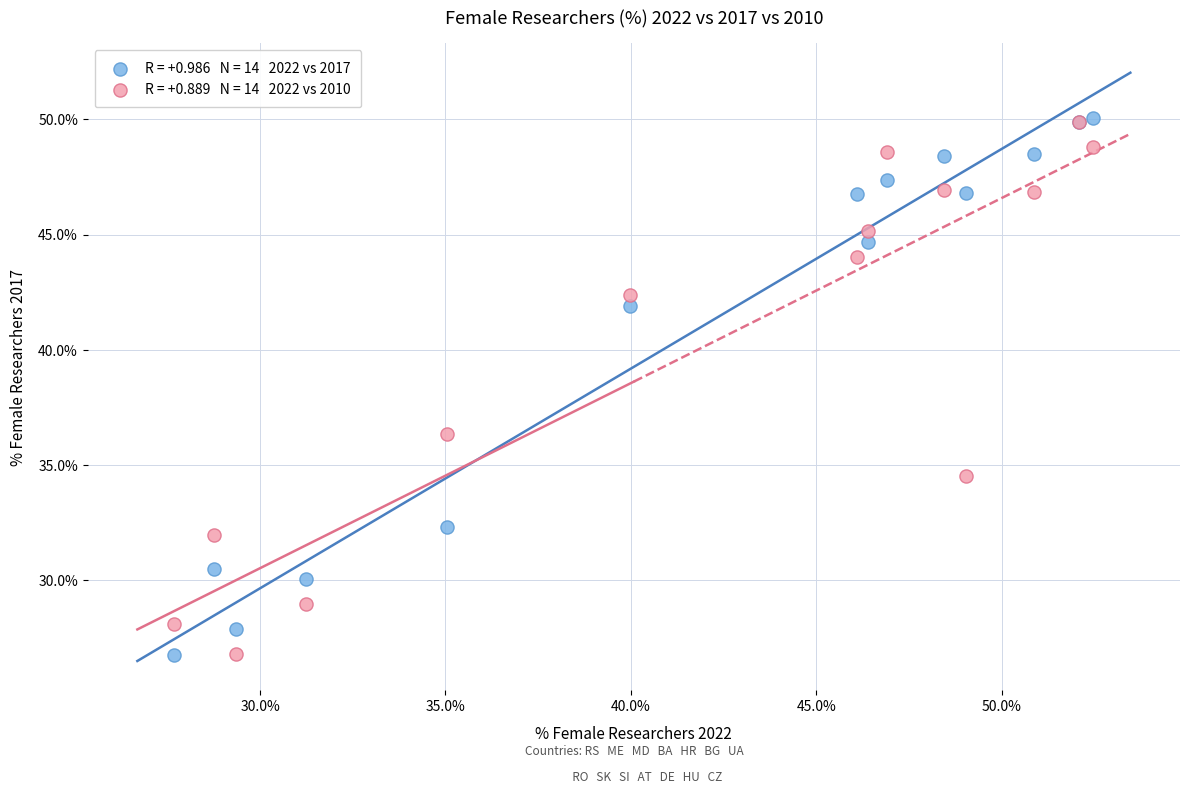

Across all series, what Y value is closest to 38?

36.4